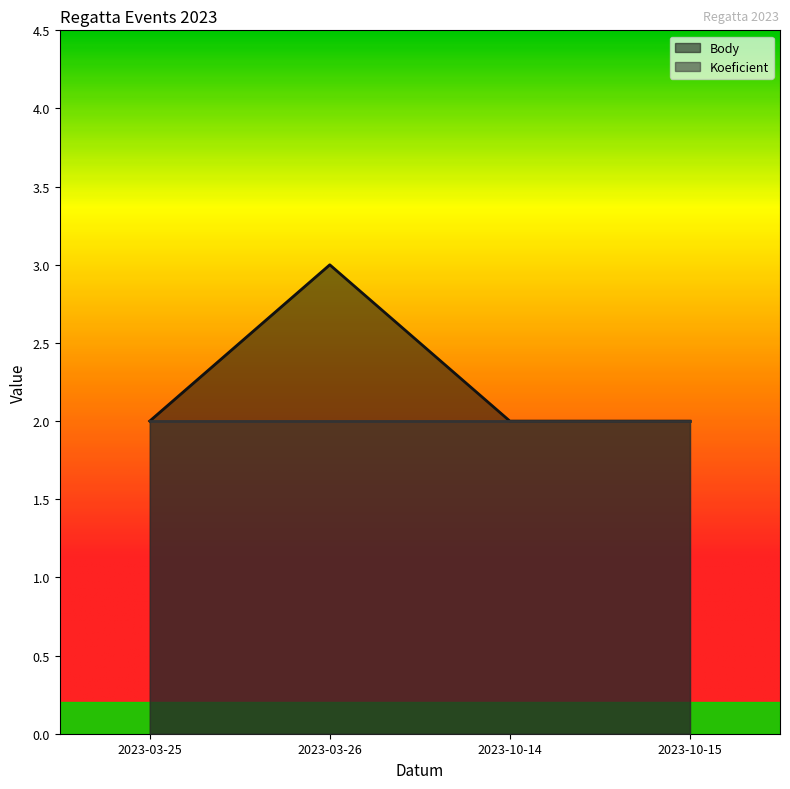

How many lines are shown in the chart?

2